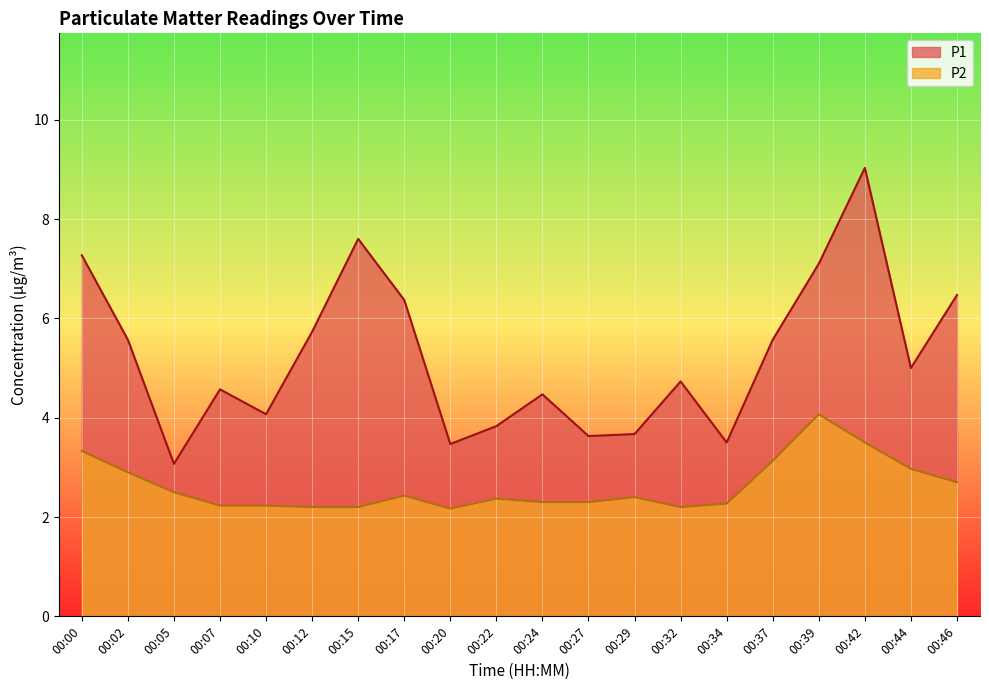

Reading left to right, list all the values displayed in this chart.

P1: 7.3	5.6	3.1	4.6	4.1	5.7	7.6	6.4	3.5	3.8	4.5	3.6	3.7	4.7	3.5	5.6	7.1	9.0	5.0	6.5
P2: 3.3	2.9	2.5	2.2	2.2	2.2	2.2	2.4	2.2	2.4	2.3	2.3	2.4	2.2	2.3	3.1	4.1	3.5	3.0	2.7